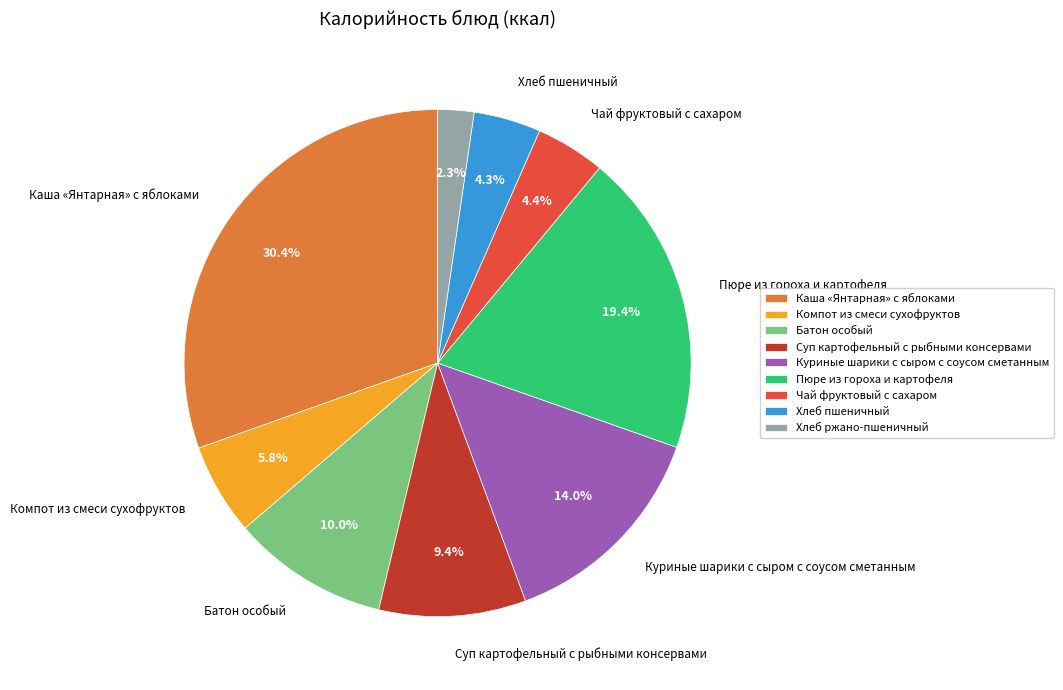

What portion of the pie excludes Куриные шарики с сыром с соусом сметанным?

86.0%